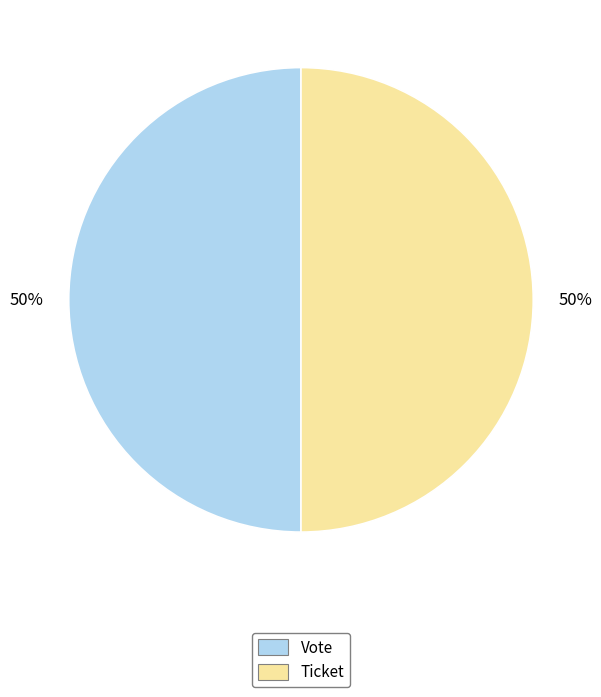

What percentage is the Ticket slice, to the nearest percent?

50%